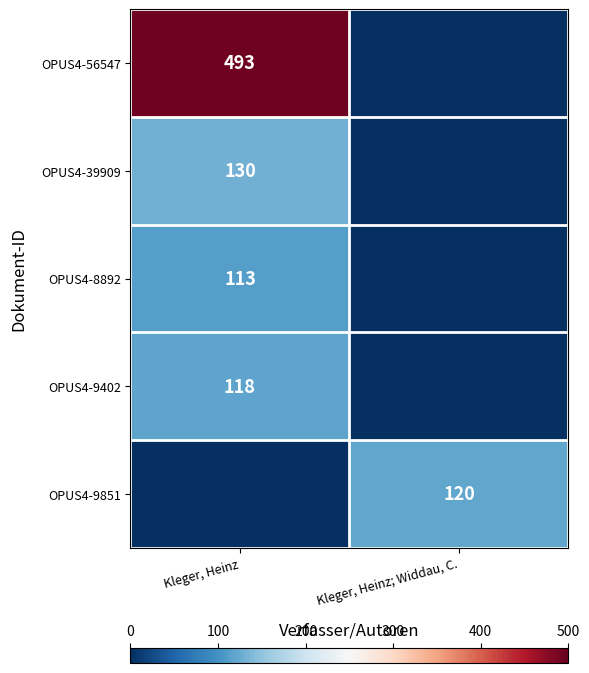

What is the greatest value displayed?

493